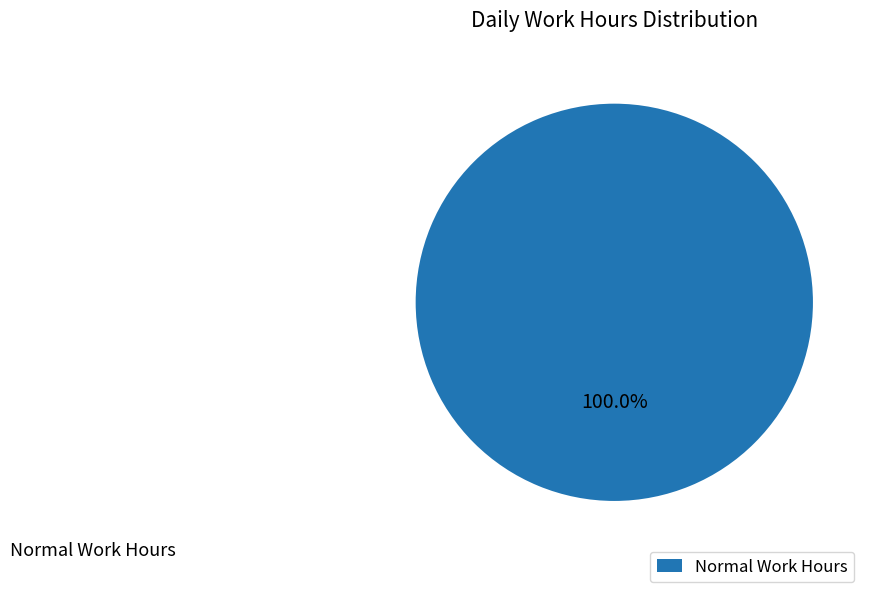

Rank the categories by value from highest to lowest.

Normal Work Hours